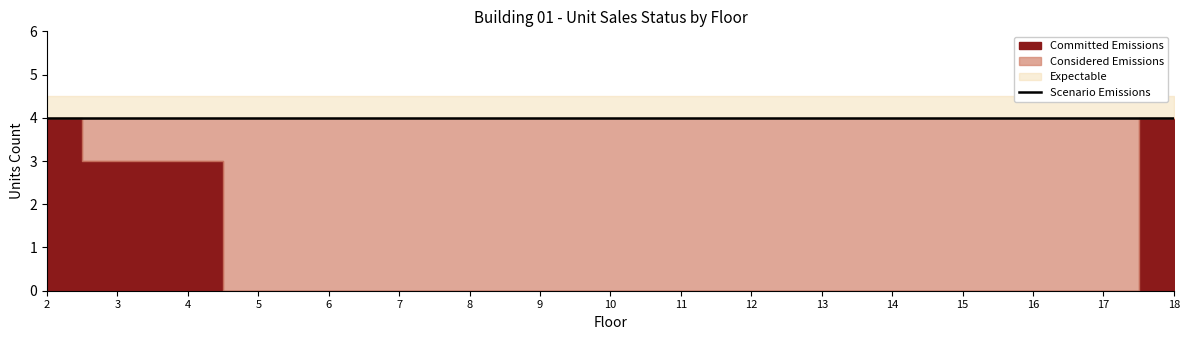

True or false: Scenario Emissions has more than 0 interior local peaks.

False